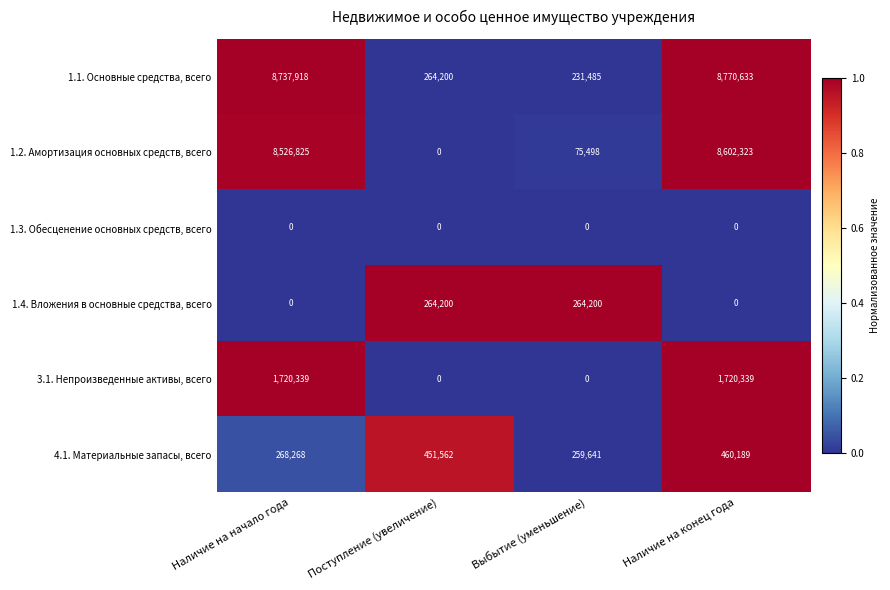

List the series in order of their peak value, lowest first.

1.3. Обесценение основных средств, всего, 1.4. Вложения в основные средства, всего, 4.1. Материальные запасы, всего, 3.1. Непроизведенные активы, всего, 1.2. Амортизация основных средств, всего, 1.1. Основные средства, всего